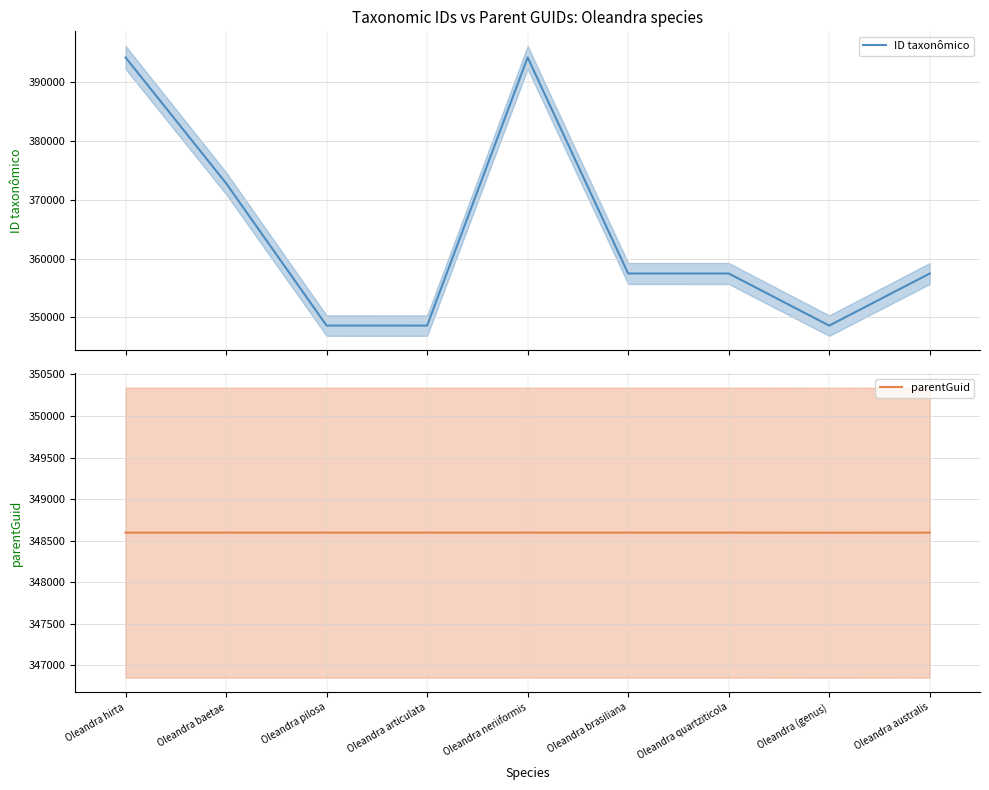

In parentGuid, how many points are lower than both neighbors (excluding endpoints)?

1